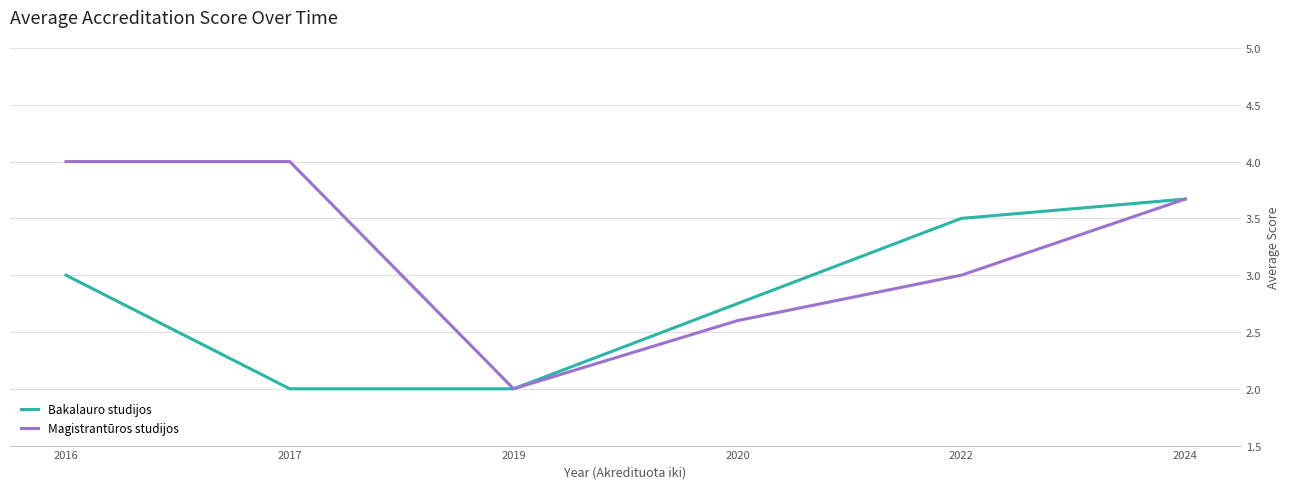

List the series in order of their overall mean, lowest first.

Bakalauro studijos, Magistrantūros studijos